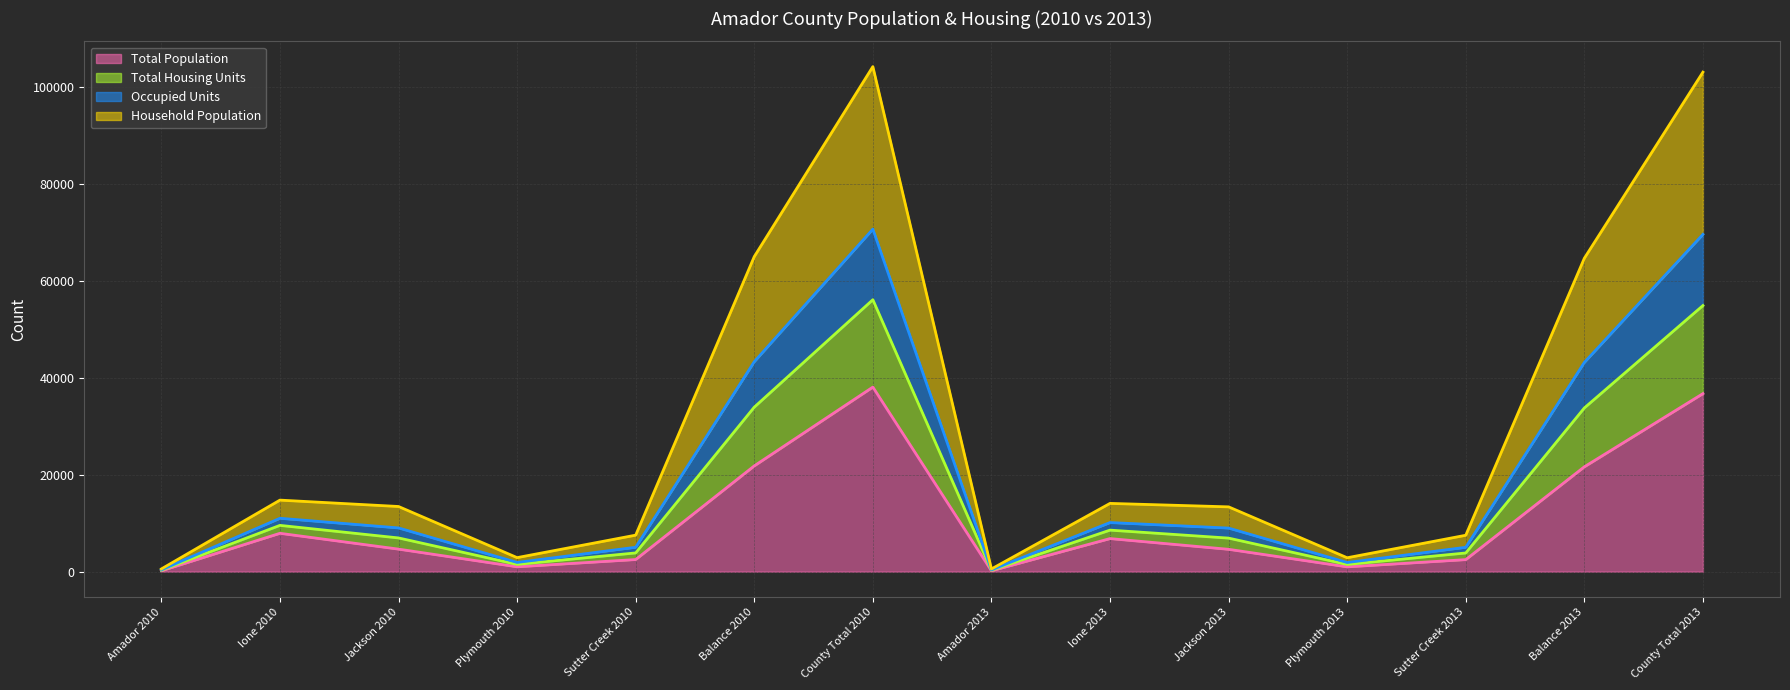

True or false: Household Population and Total Population cross at least once.

False